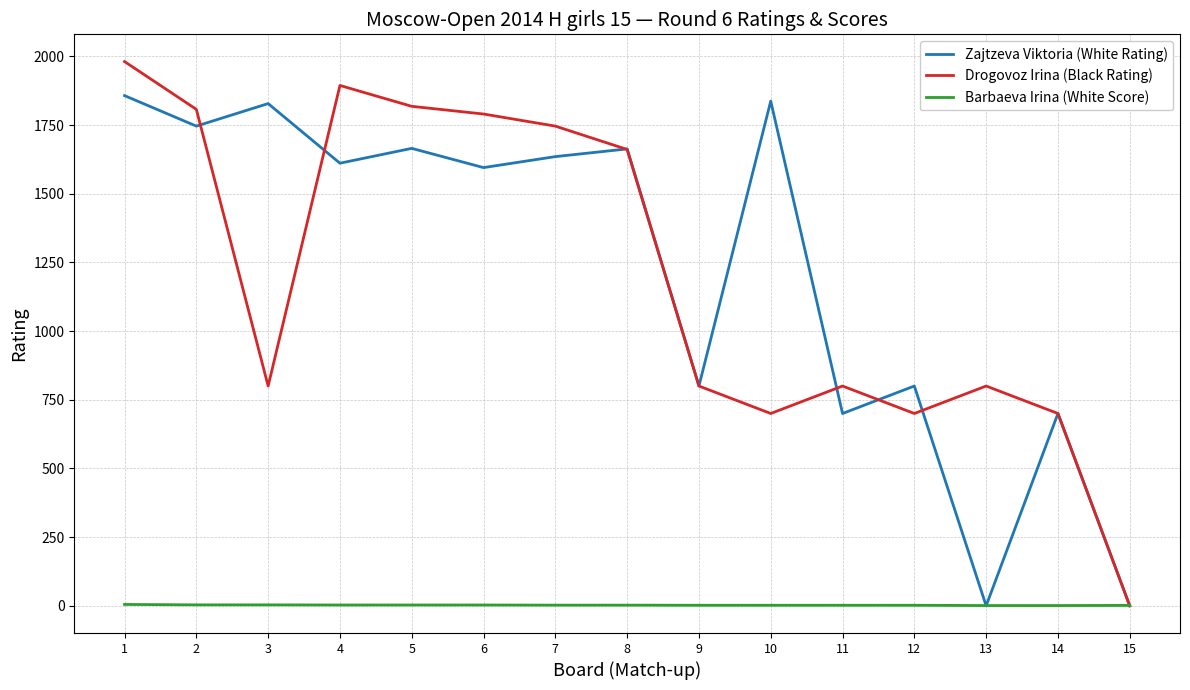

What is the difference between the highest and lowest values at 2?

1803.5